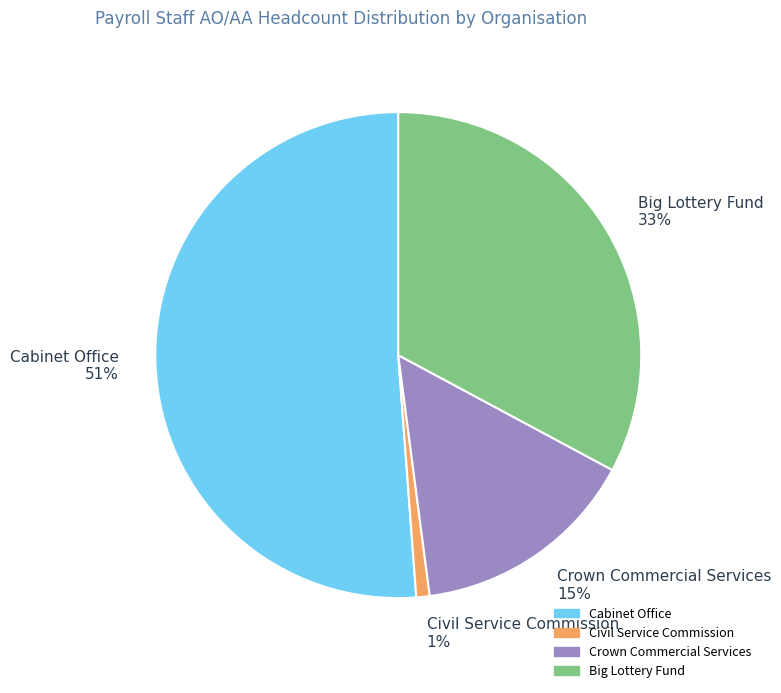

How many slices are in this pie chart?

4